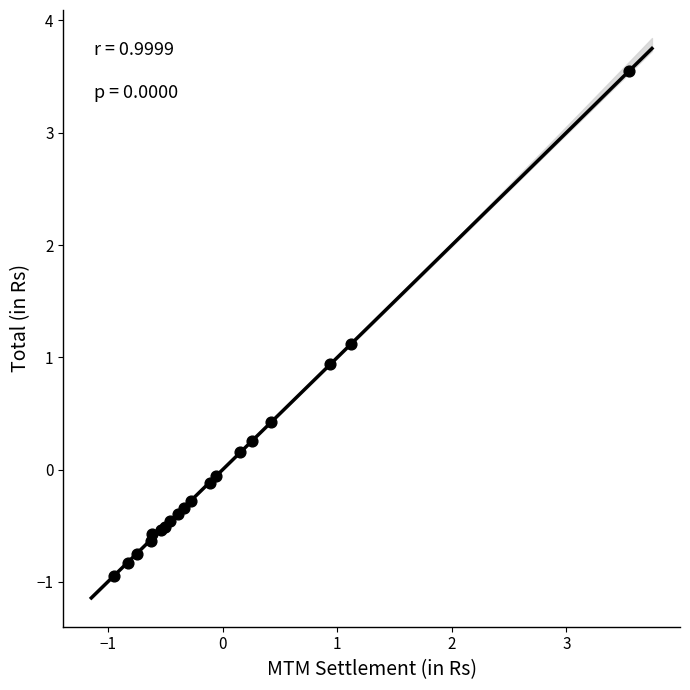

What Y value in the scatter plot is closest to 1?

0.9